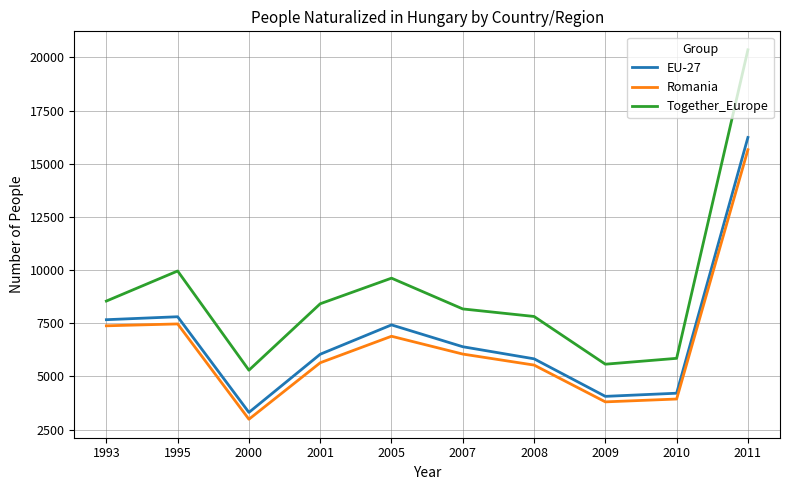

True or false: EU-27 and Romania intersect in this chart.

False